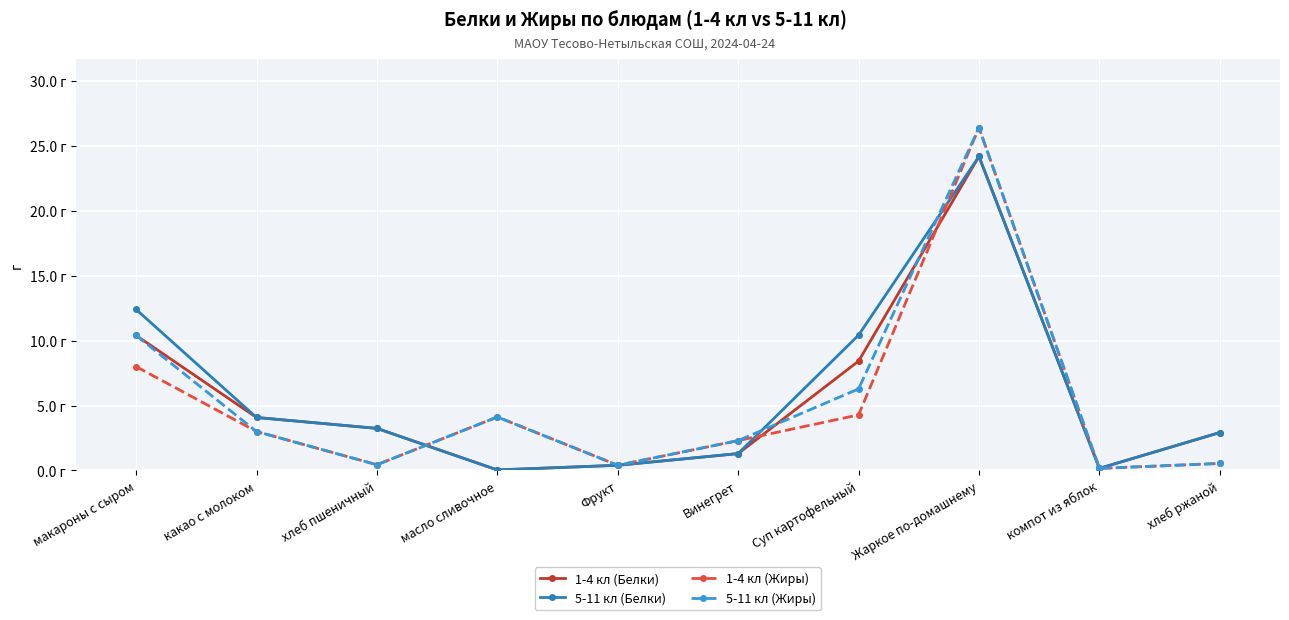

How many intersections are there between 1-4 кл (Жиры) and 1-4 кл (Белки)?

3